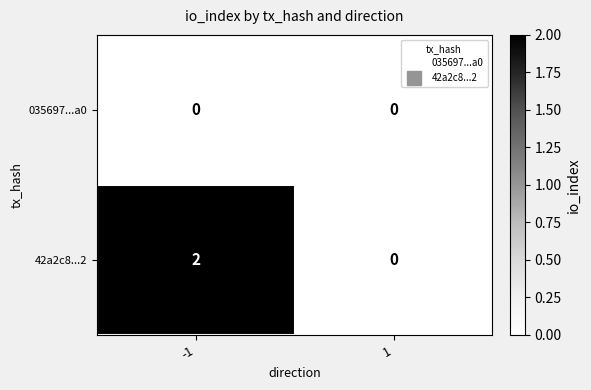

True or false: 42a2c8...2 has a value of 3 at -1.

False